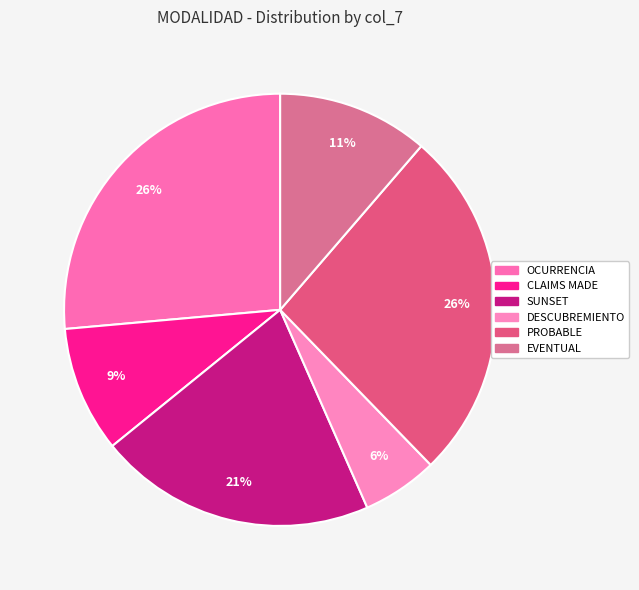

The CLAIMS MADE slice represents 9% of the pie. True or false?

True